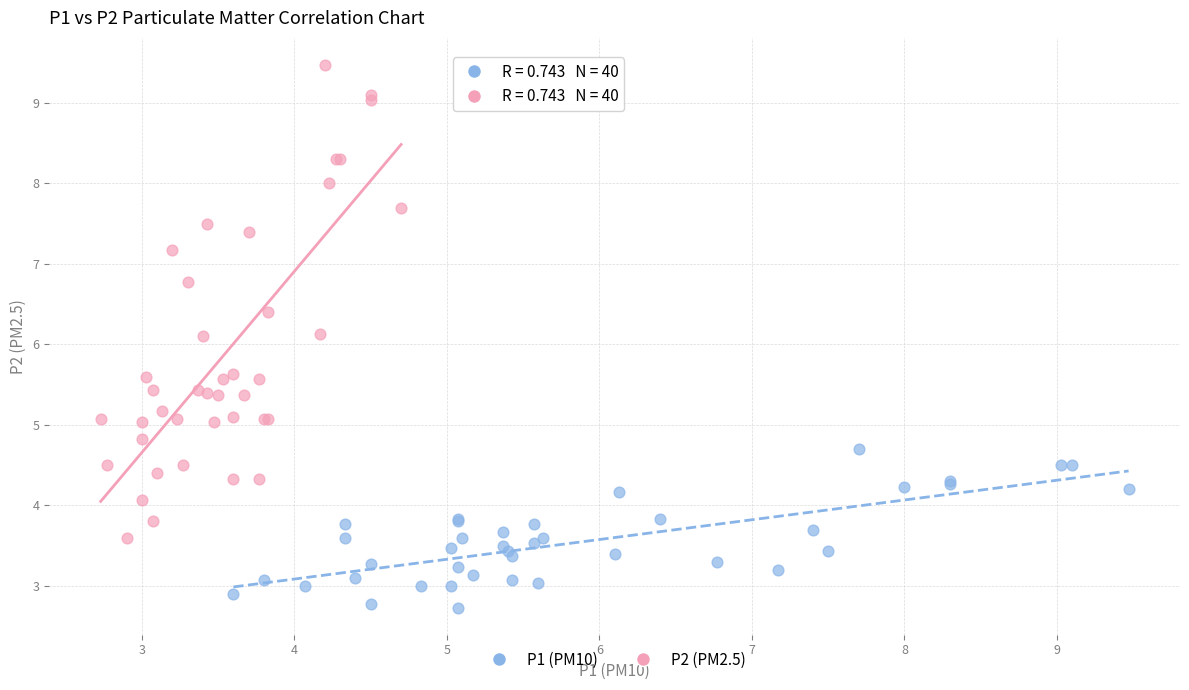

Which series has the widest spread of Y values?

P2 (PM2.5)